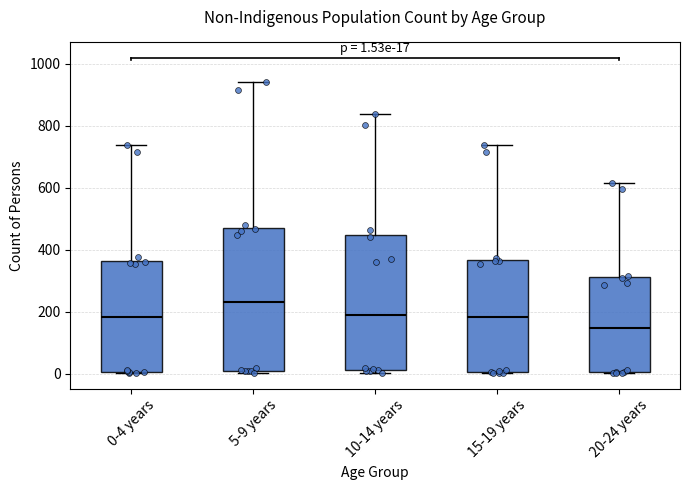

Which box has the highest median line?

5-9 years